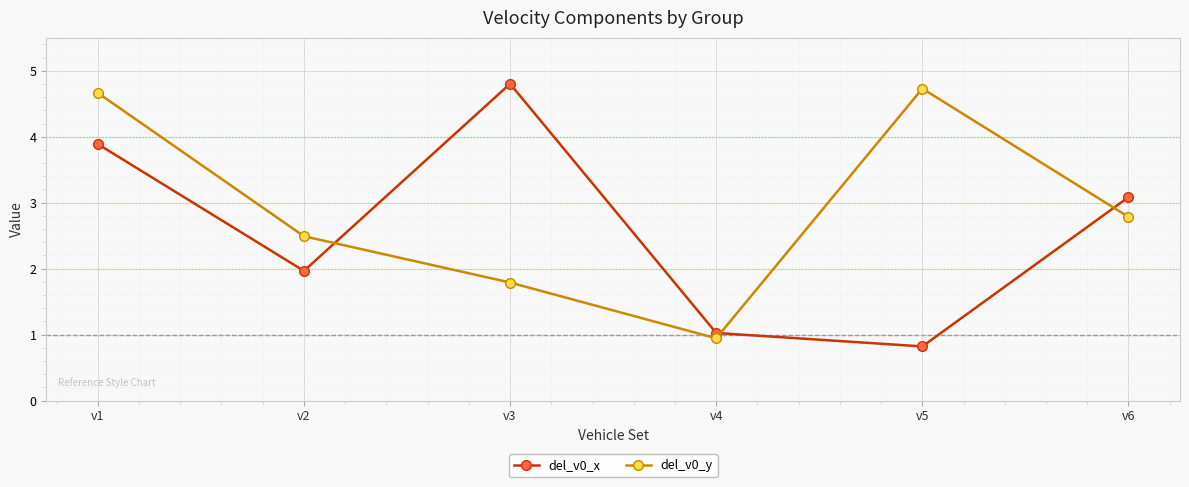

What is the minimum value shown in the chart?

0.8